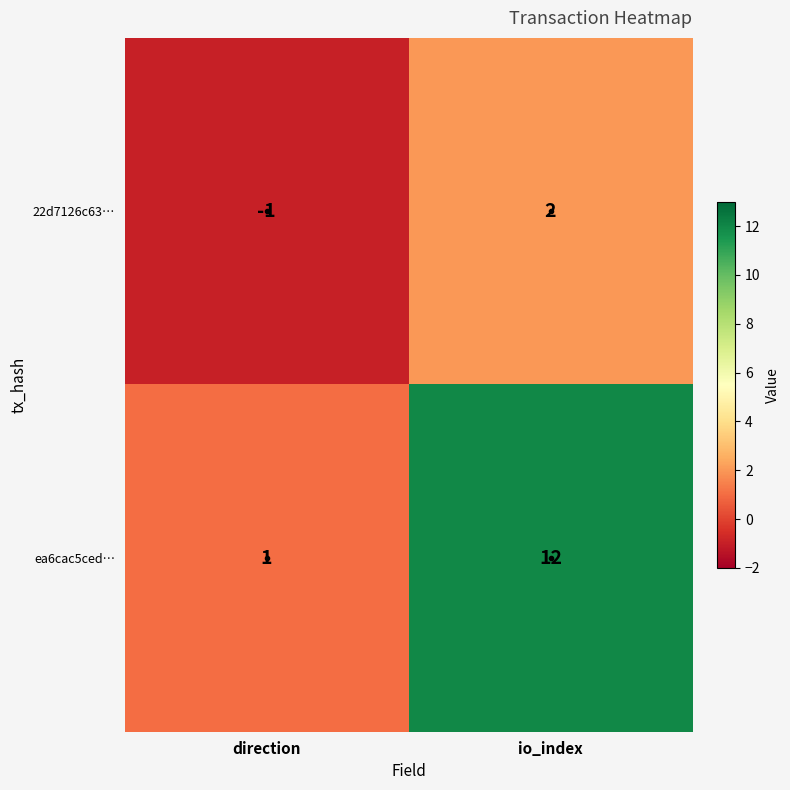

Which series has the largest range (max minus min)?

ea6cac5ced…